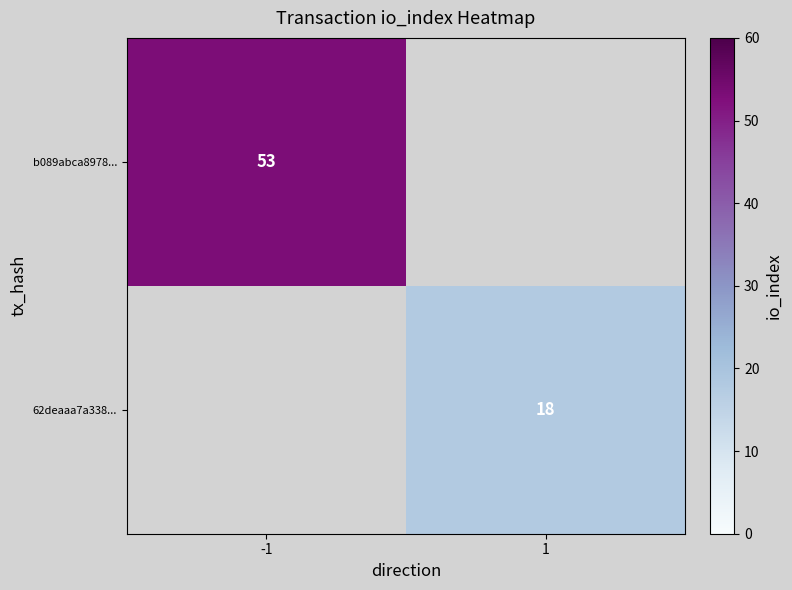

Is it true that 62deaaa7a338... equals 18 at 1?

True